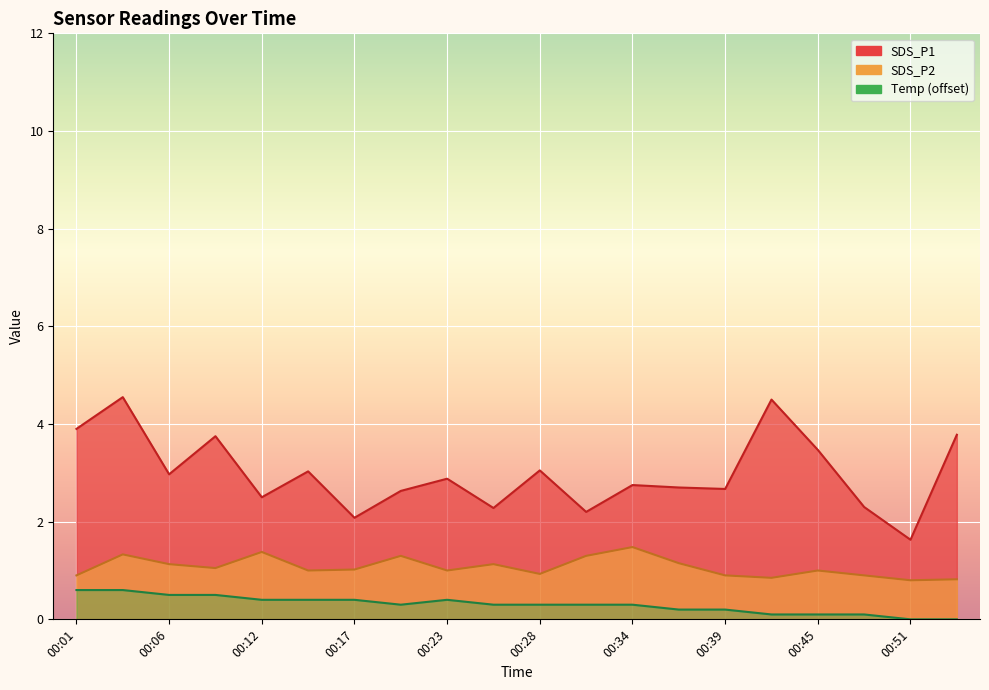

True or false: Temp and SDS_P1 cross at least once.

False